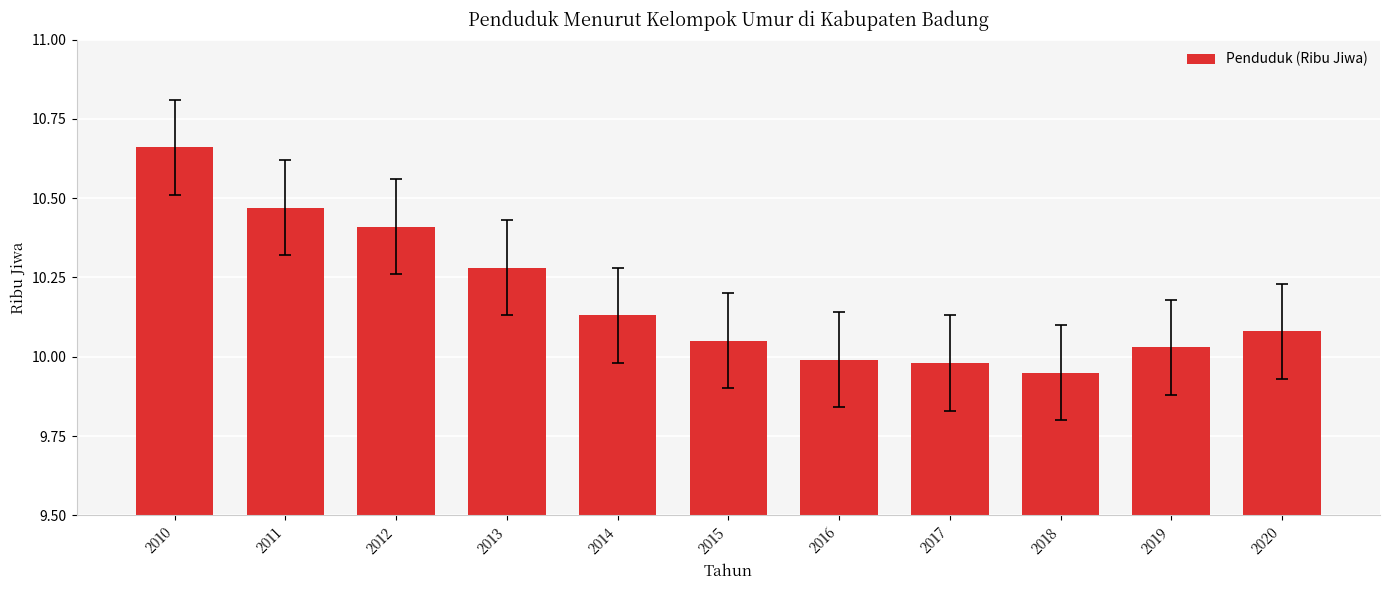

At which label does the data first exceed 10?

2010